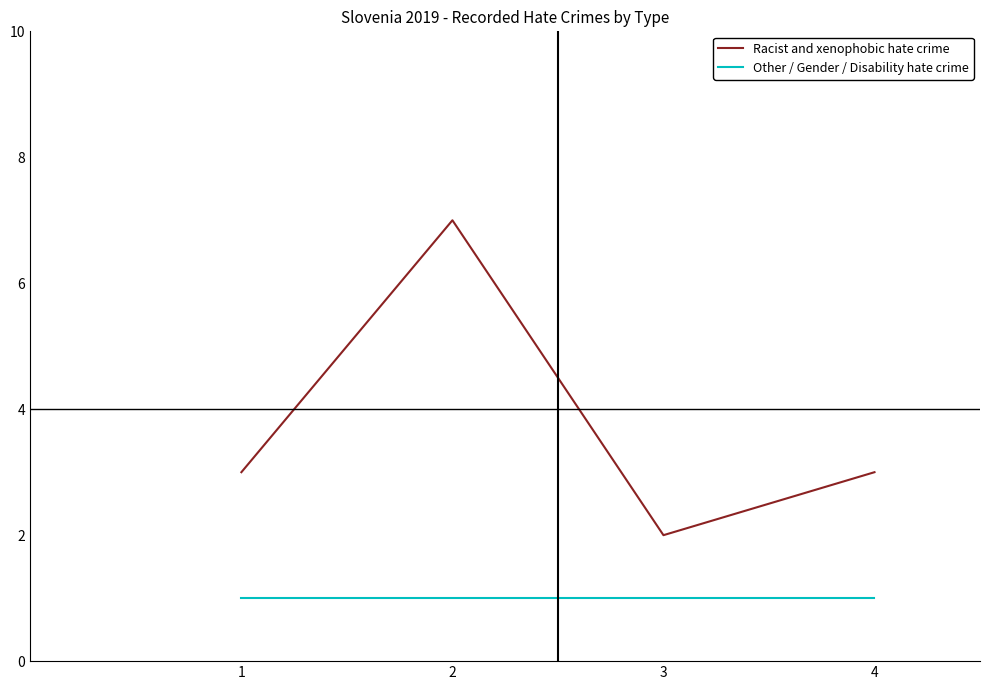

At which label does Racist and xenophobic hate crime reach its minimum?

3